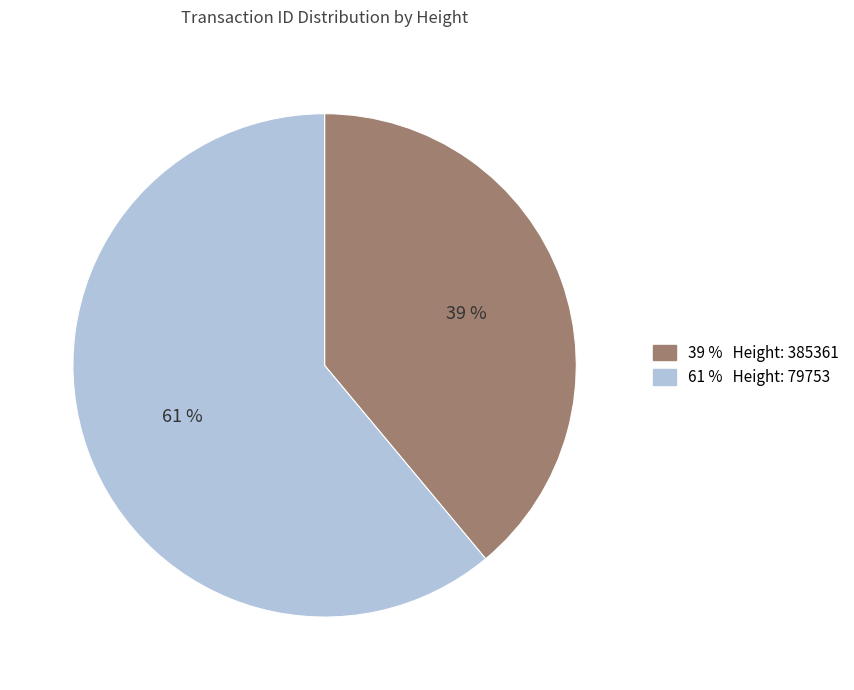

Which has a higher value, 39 % Height: 385361 or 61 % Height: 79753?

61 % Height: 79753